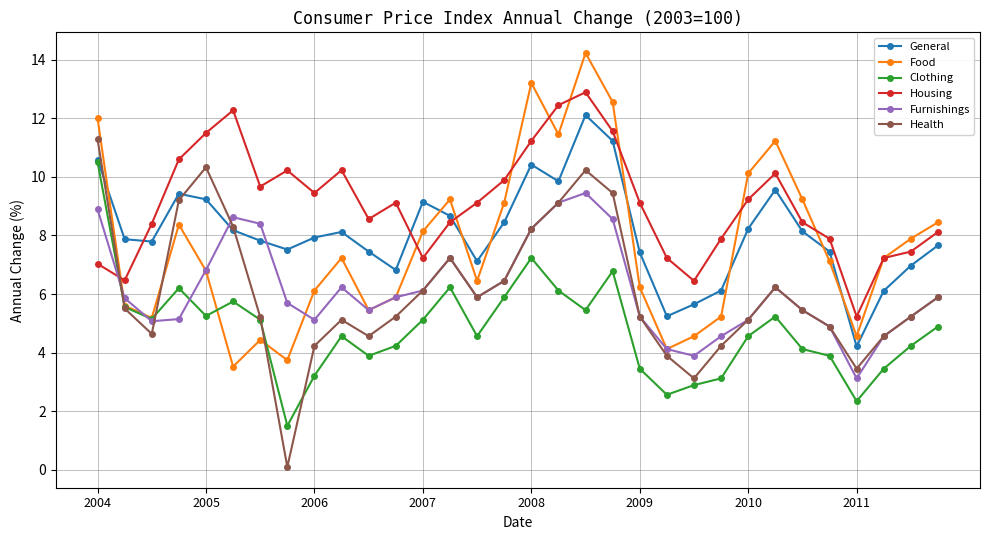

Is this an area chart (filled region under the line)?

No